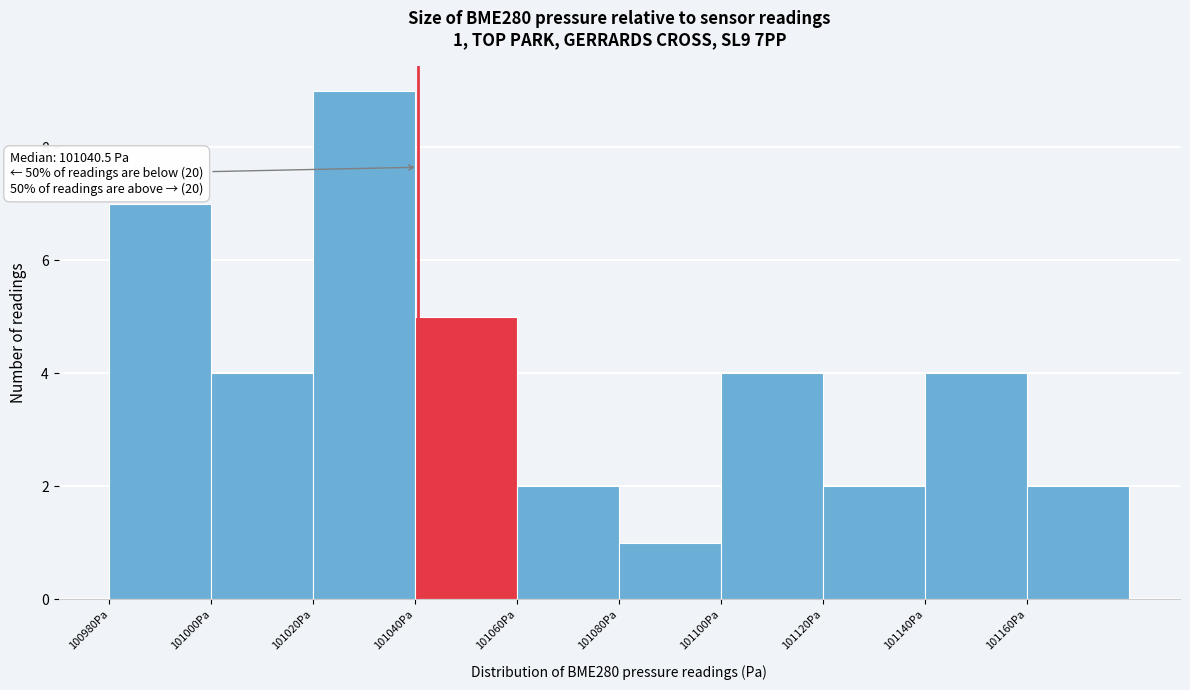

Which range on the x-axis has the tallest bar?

101020 to 101040